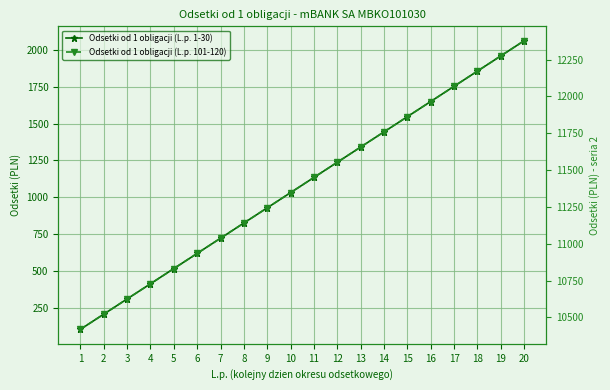

List the series in order of their peak value, highest first.

Odsetki od 1 obligacji (L.p. 101-120), Odsetki od 1 obligacji (L.p. 1-30)